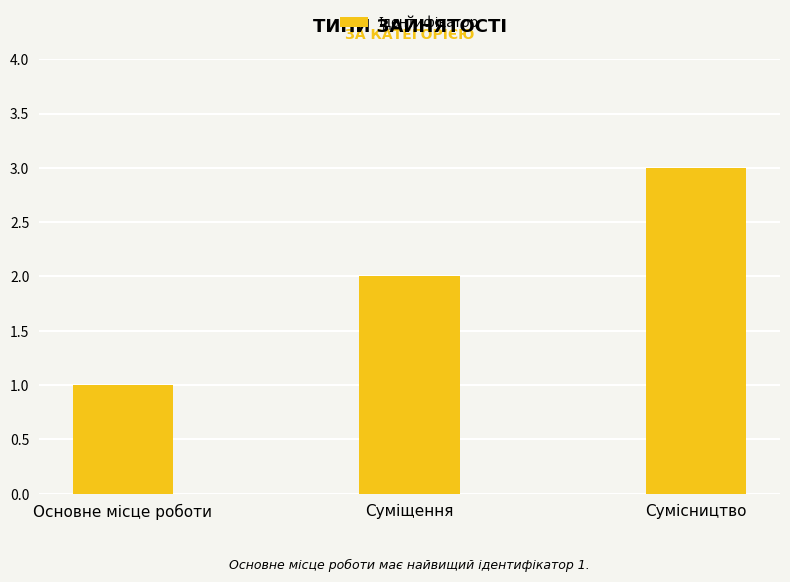

What is the sum of all values?

6